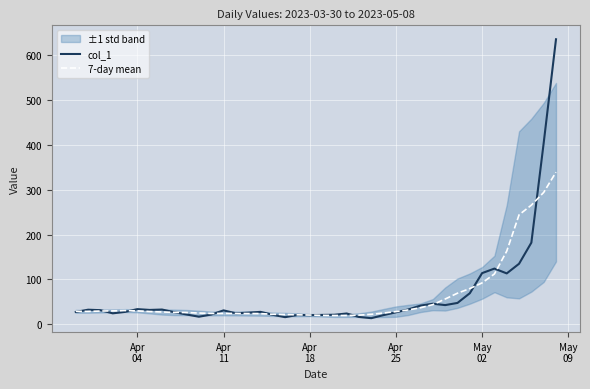

What is the difference between the second highest and minimum values in the col_1 series?

390.2